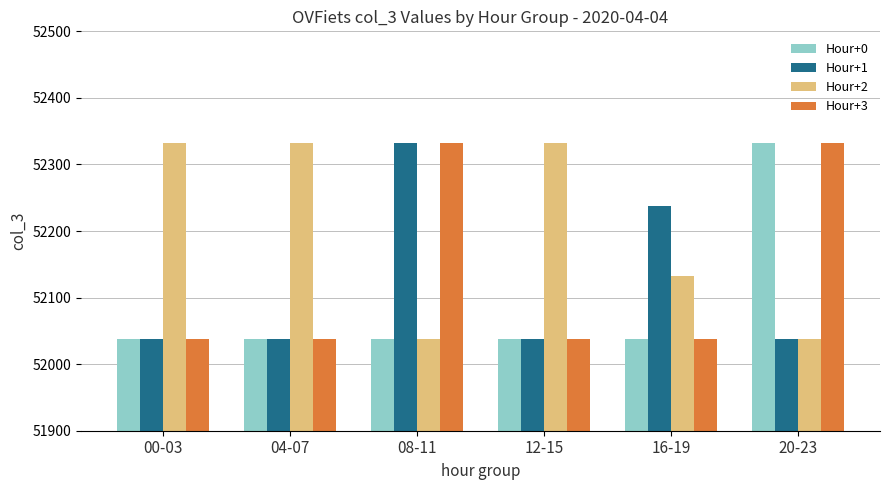

What is the label of the 3rd bar from the right?

12-15